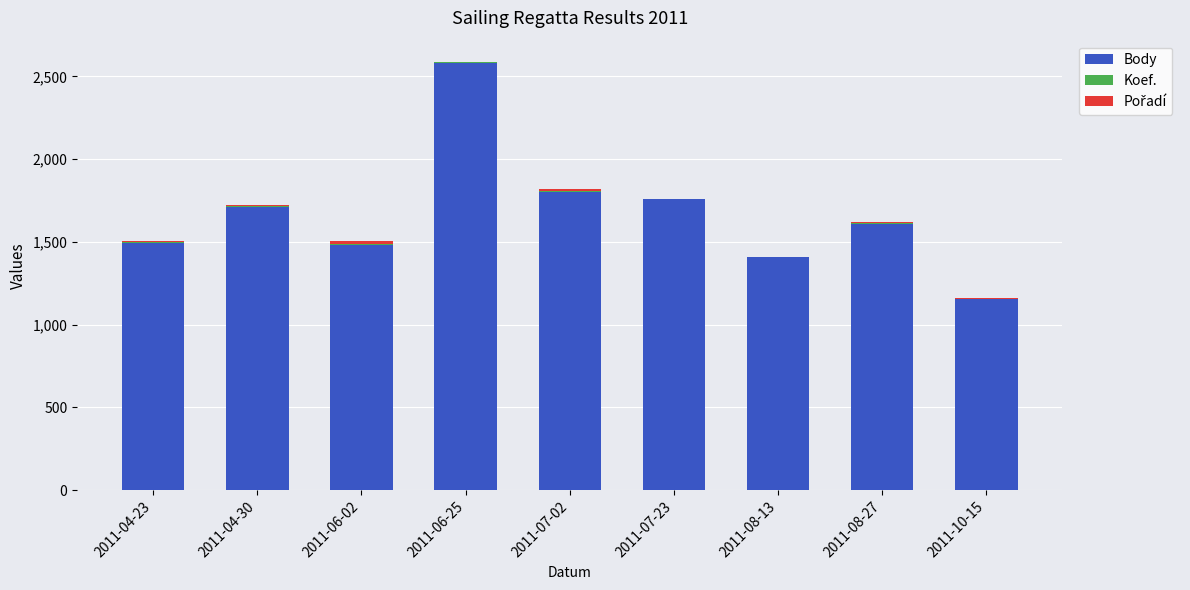

Which category has the highest value in the Body series?

2011-06-25